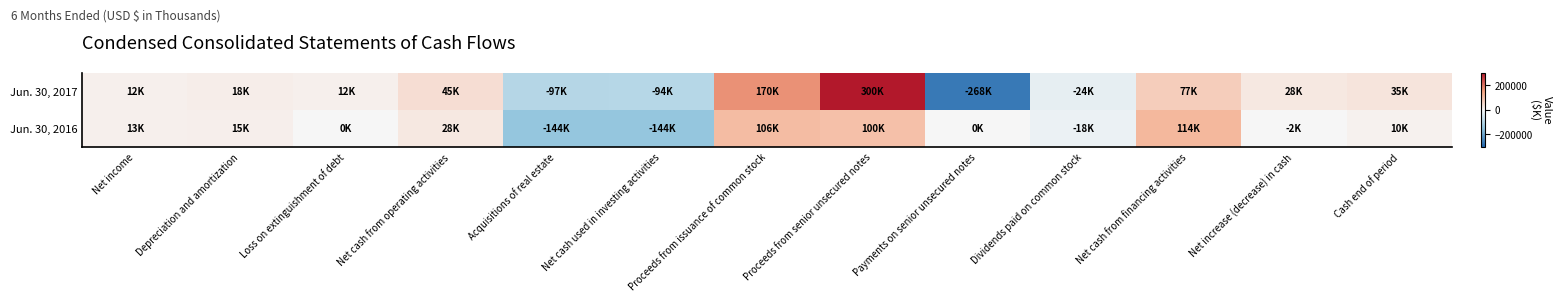

Which series has the widest spread of values?

Jun. 30, 2017